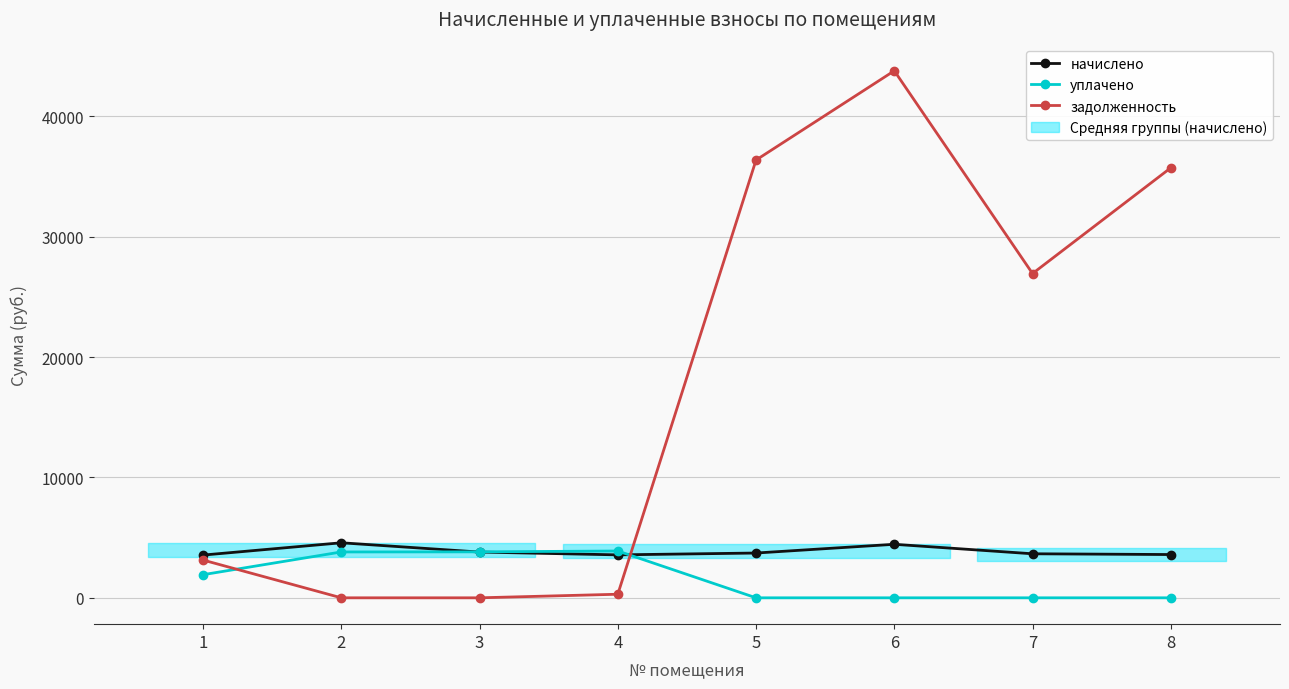

What are all the series names shown in the legend?

начислено, уплачено, задолженность